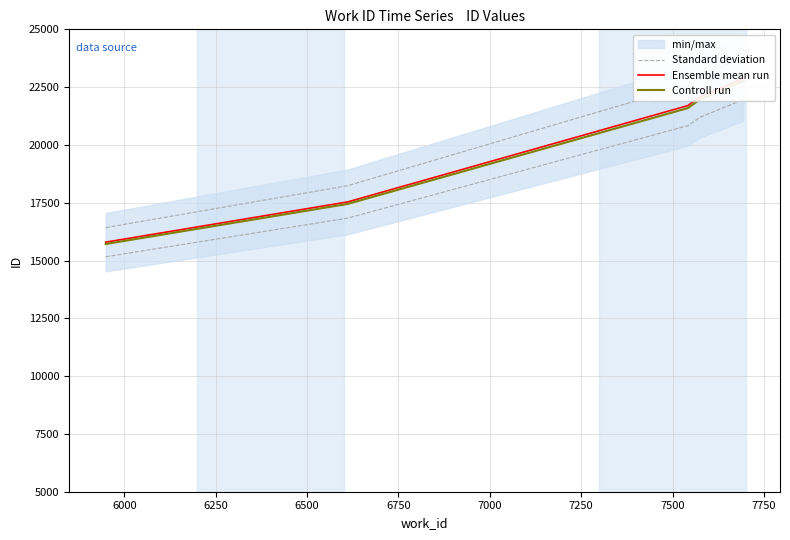

Is the value of Controll run at 5750 greater than the value of Standard deviation at 6750?

No